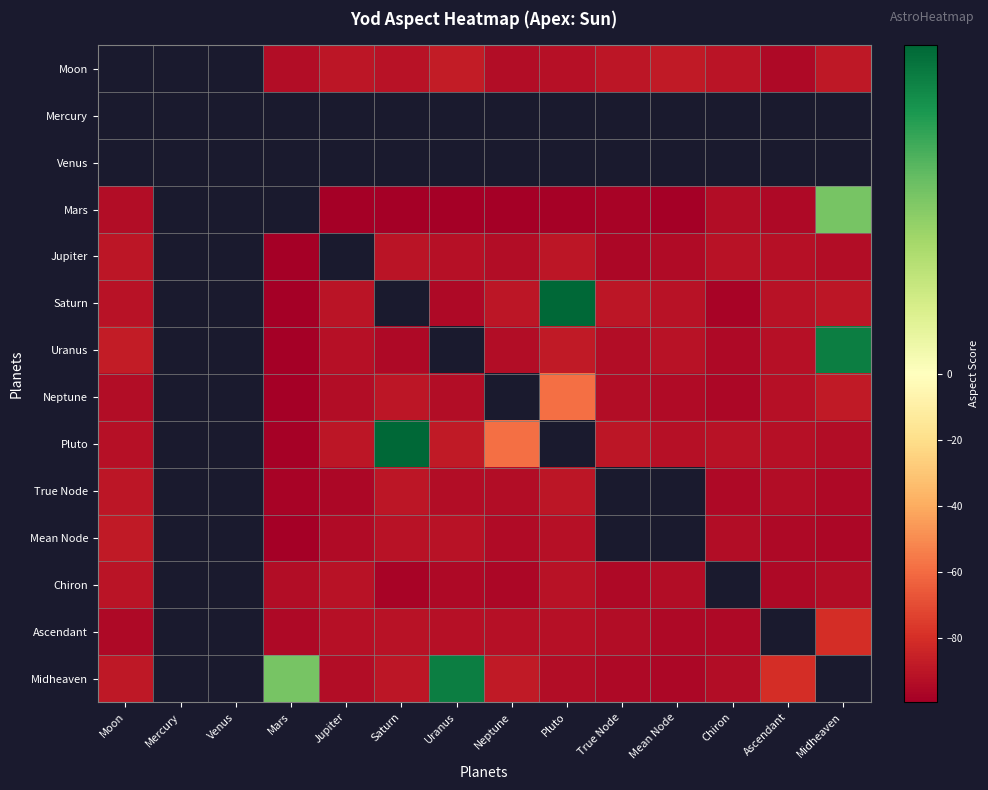

What is the difference between the highest and lowest values at Moon?

94.9